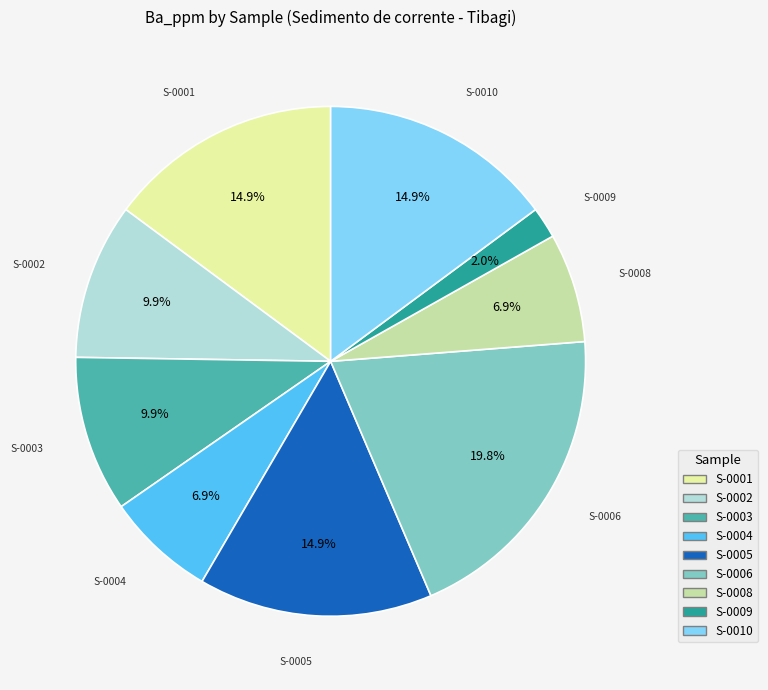

Does any single category account for the majority?

No